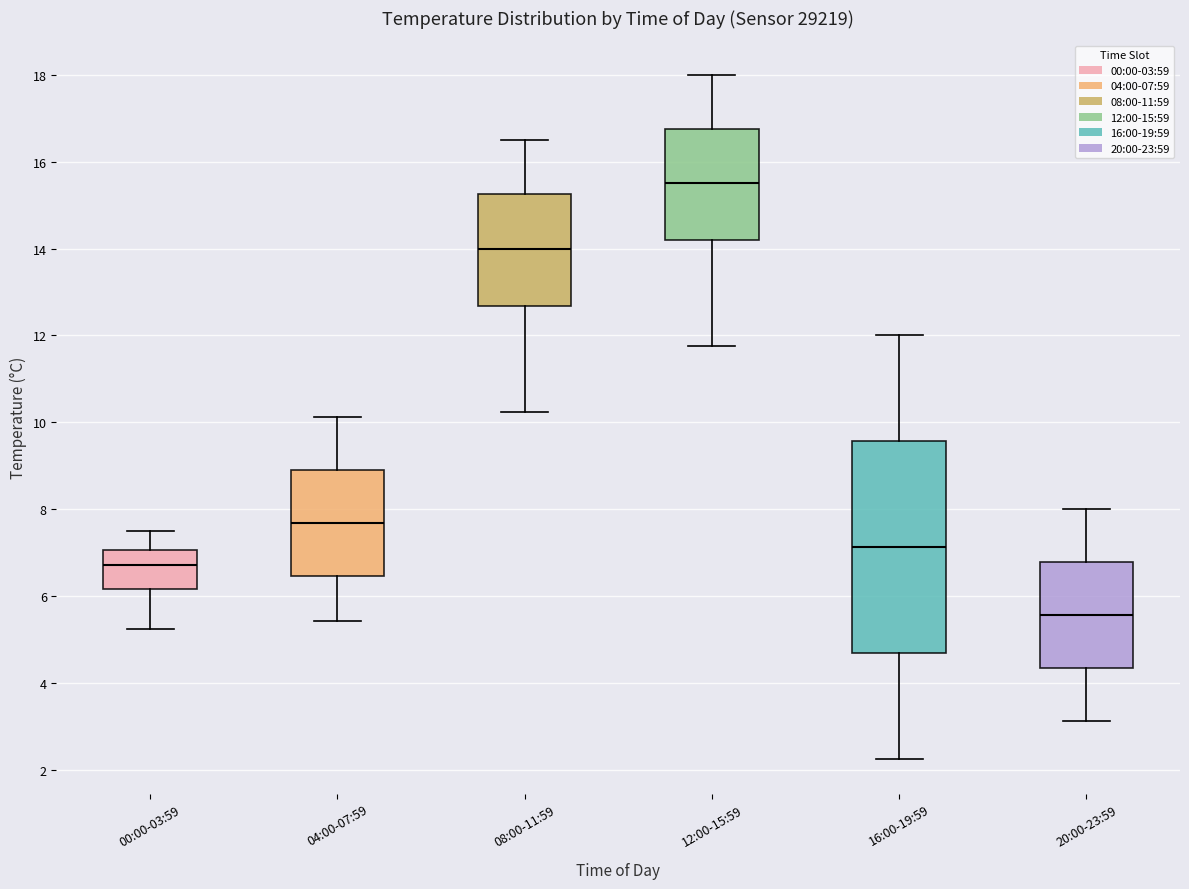

Comparing the boxes themselves (not the whiskers), which one is the tallest?

16:00-19:59